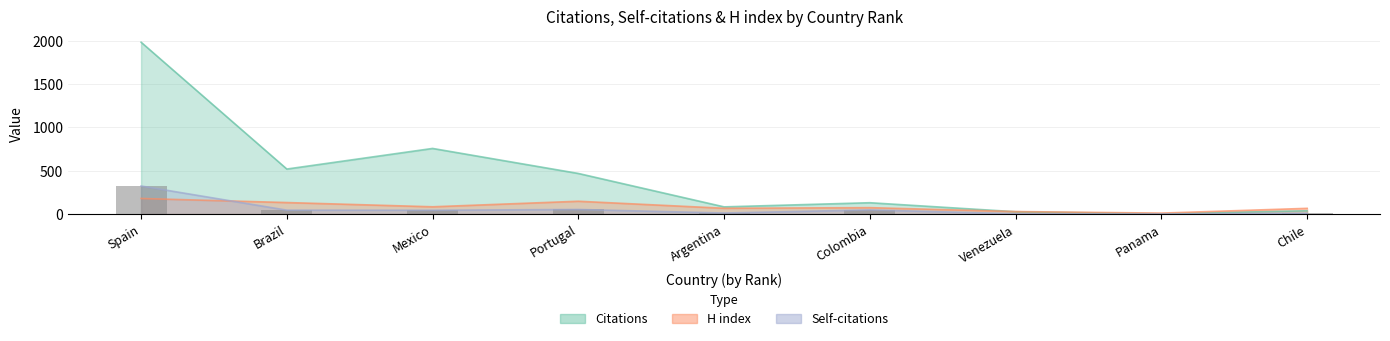

The H index series shows 10 at Panama. True or false?

True